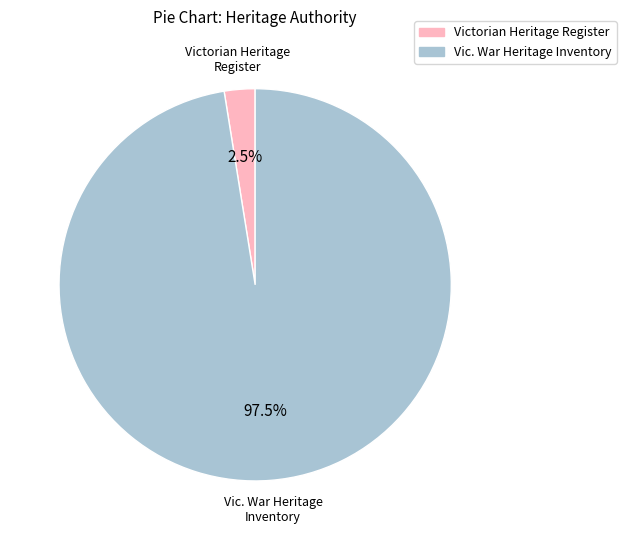

Count the number of slices in the pie.

2